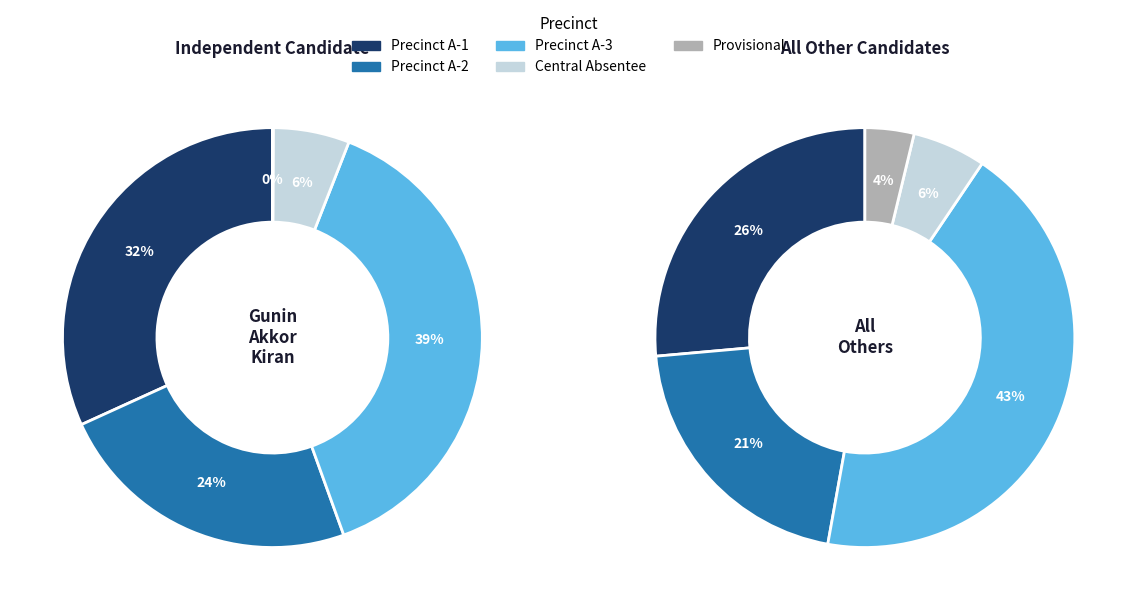

Is it true that Precinct A-2 is 21% of the pie?

True